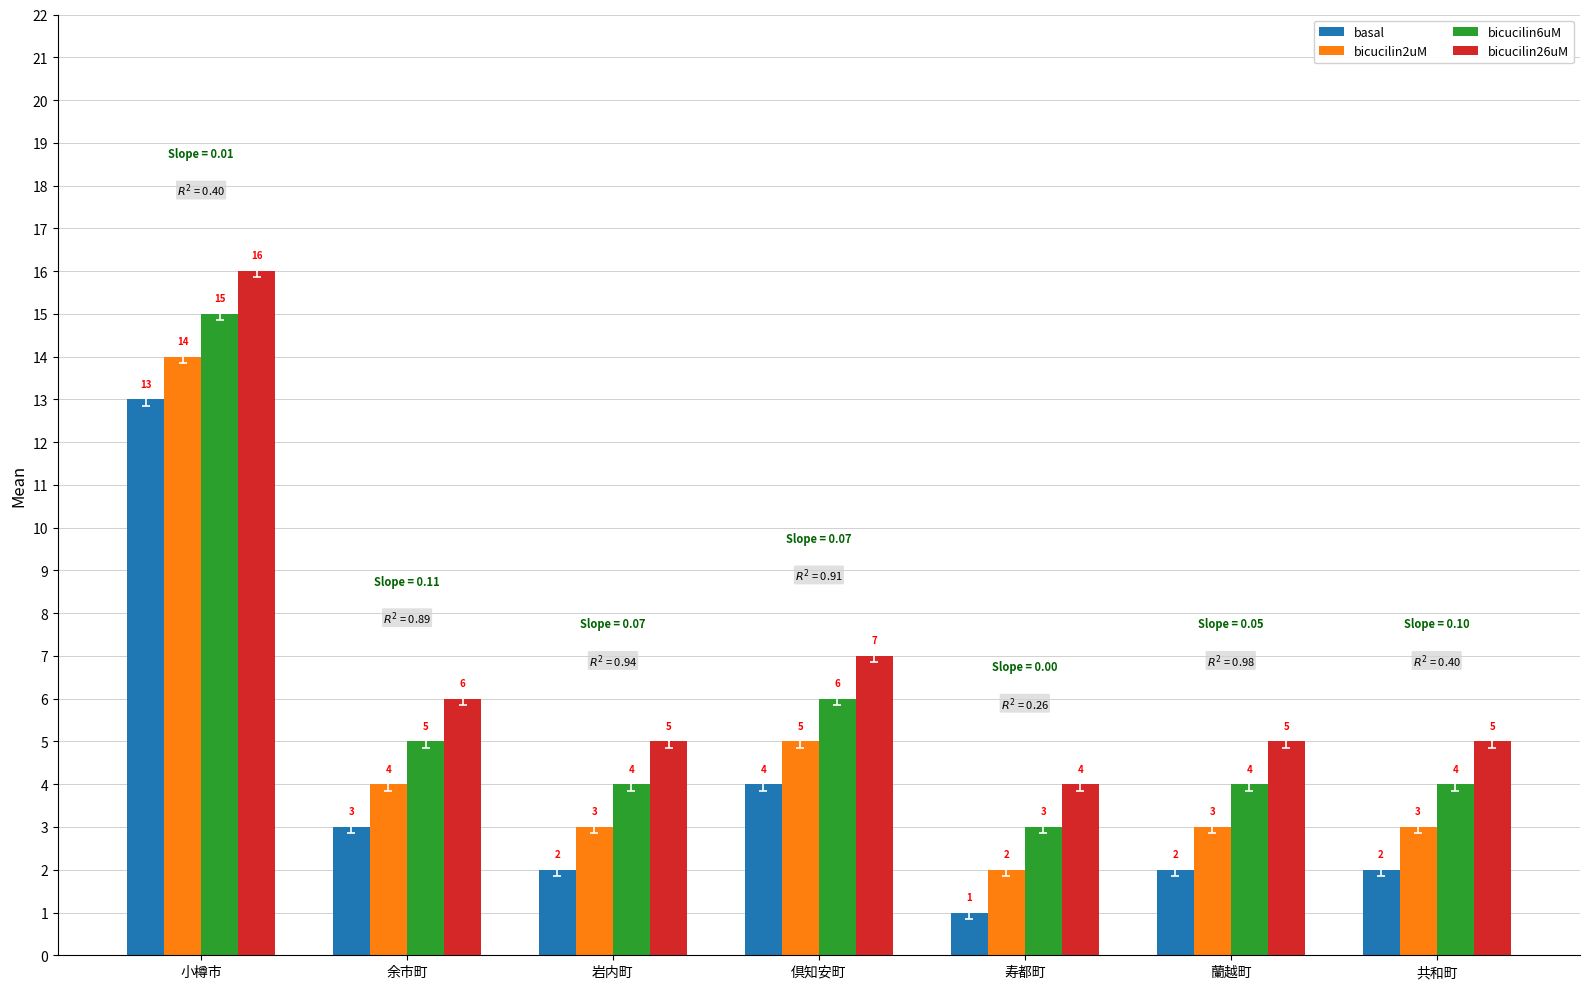

At which label does bicucilin2uM reach its minimum?

寿都町